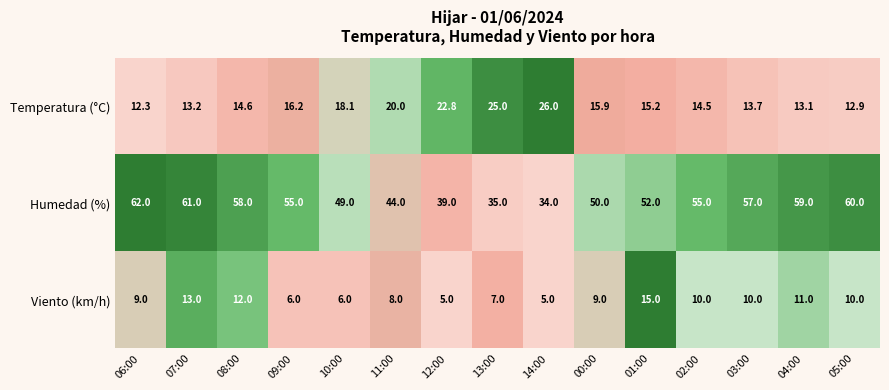

At which label does Temperatura (°C) first exceed 15?

09:00